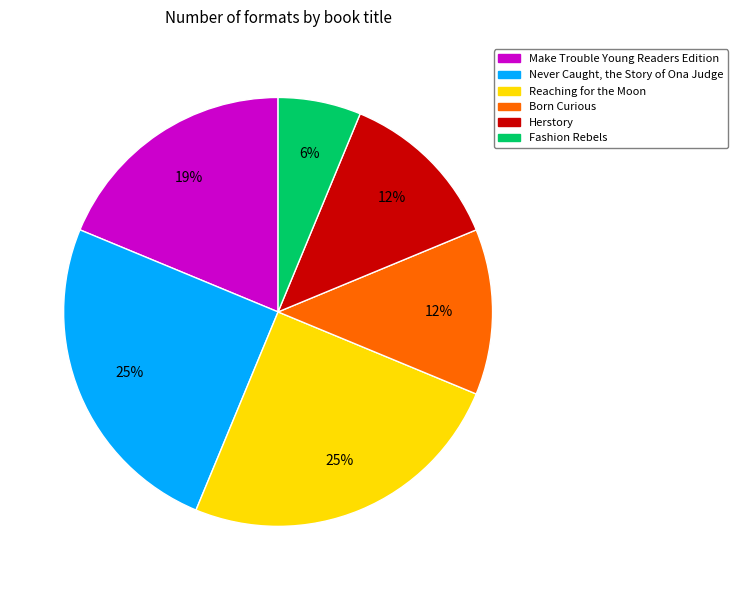

Count the number of slices in the pie.

6